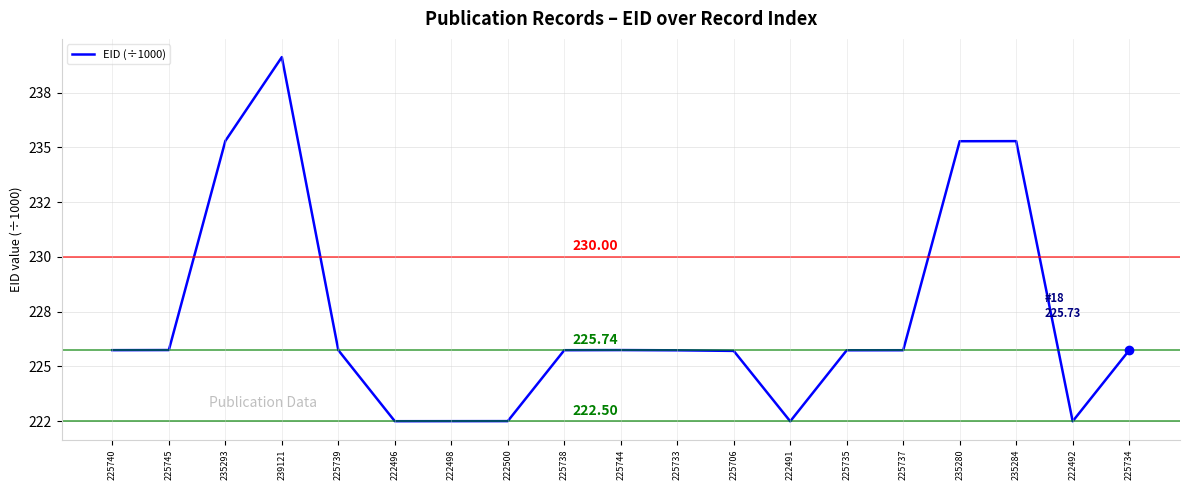

Is this an area chart (filled region under the line)?

No